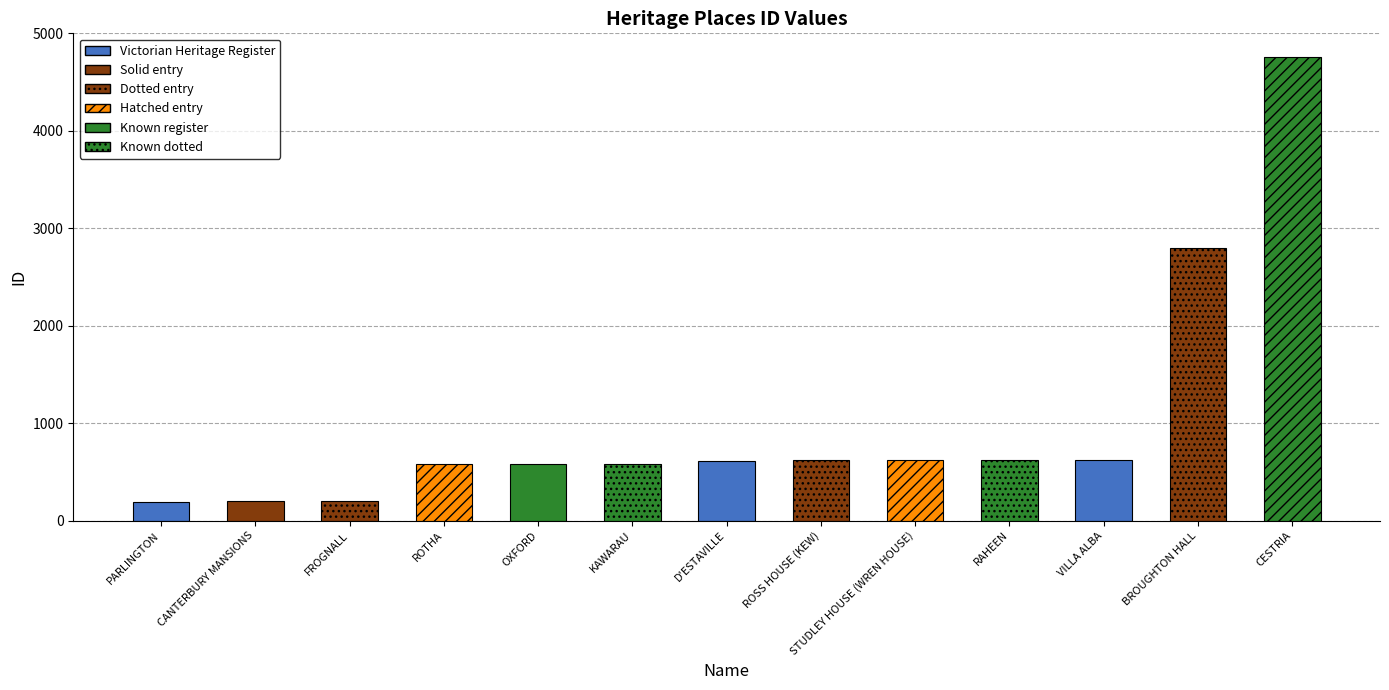

How many data points are above 616?

6